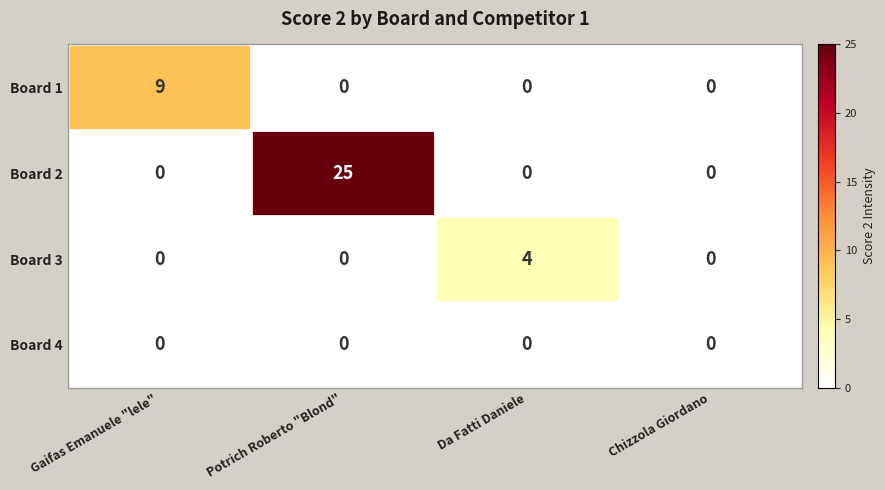

Reading right to left, extract all data points from this chart.

Board 1: Chizzola Giordano=0	Da Fatti Daniele=0	Potrich Roberto "Blond"=0	Gaifas Emanuele "lele"=9
Board 2: Chizzola Giordano=0	Da Fatti Daniele=0	Potrich Roberto "Blond"=25	Gaifas Emanuele "lele"=0
Board 3: Chizzola Giordano=0	Da Fatti Daniele=4	Potrich Roberto "Blond"=0	Gaifas Emanuele "lele"=0
Board 4: Chizzola Giordano=0	Da Fatti Daniele=0	Potrich Roberto "Blond"=0	Gaifas Emanuele "lele"=0